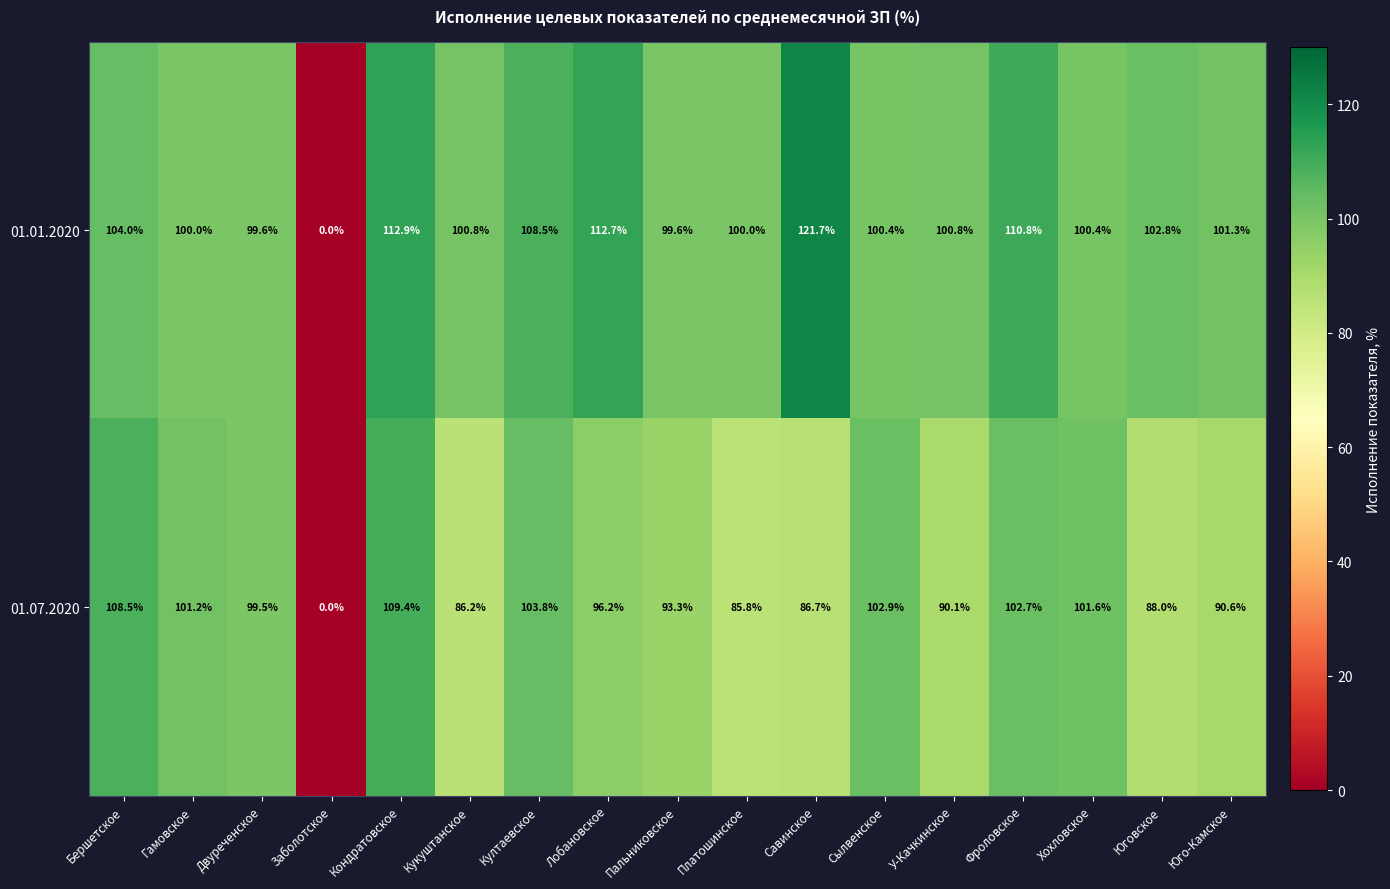

What is the average value of the 01.01.2020 series?

98.6